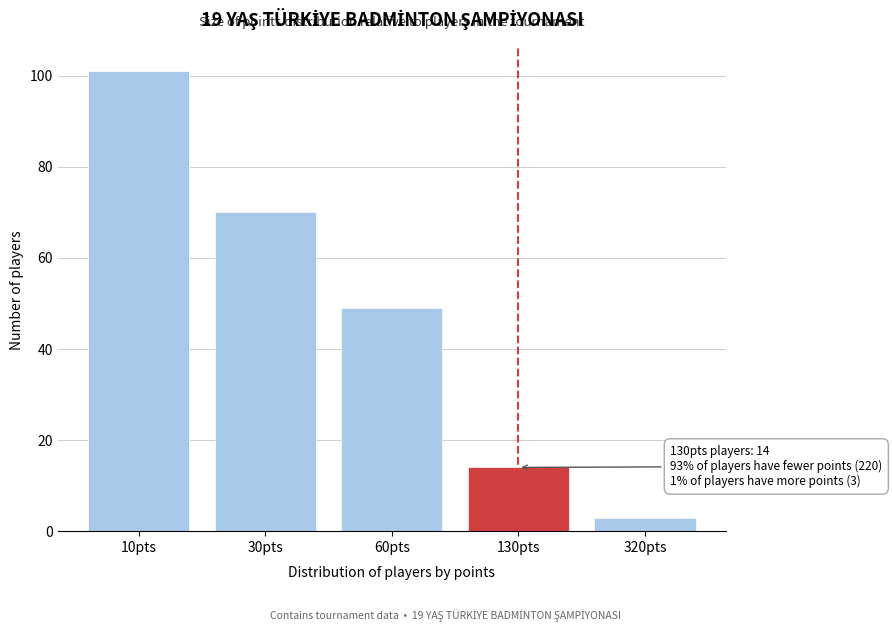

Reading left to right, what are all the values shown in this chart?

101	70	49	14	3